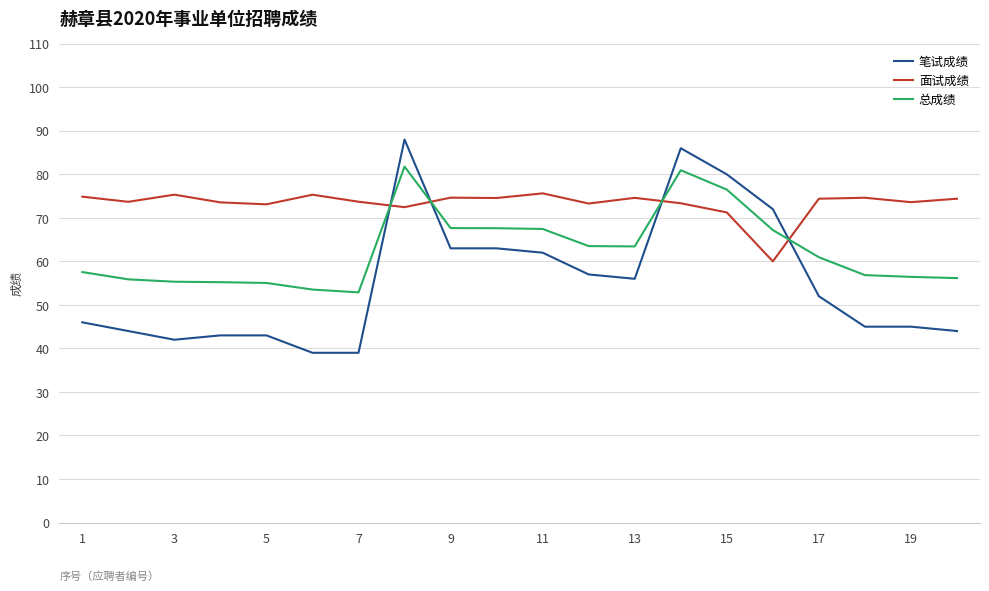

What is the difference between the maximum and minimum values in the 面试成绩 series?

15.6